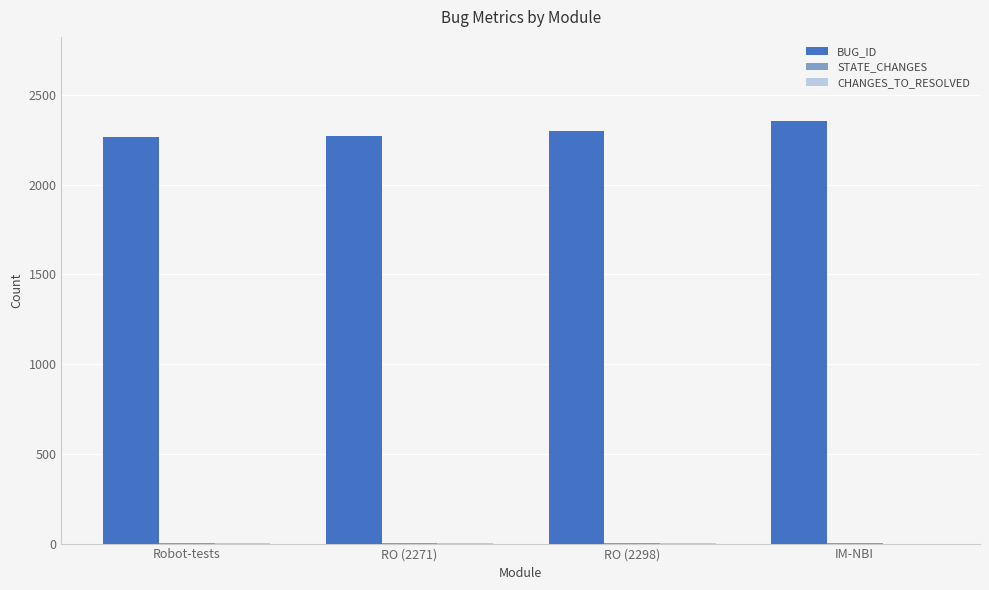

How many groups of bars are there?

4